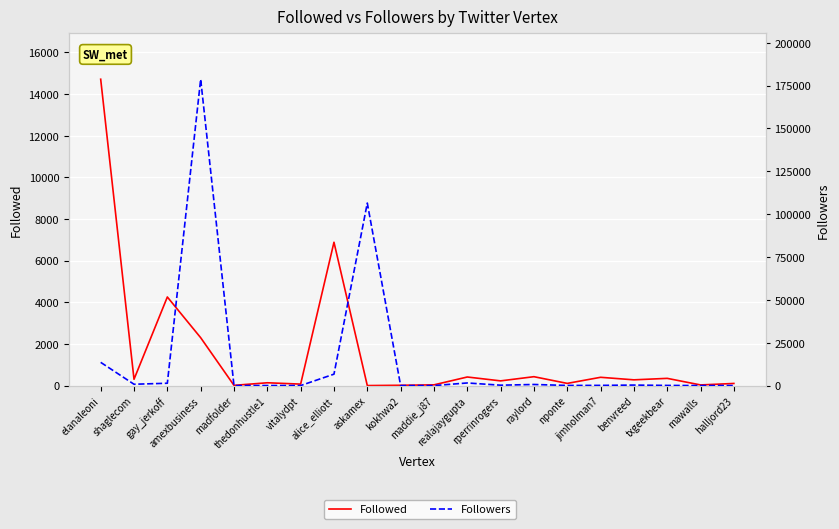

What is the highest value of the Followed series?

14710